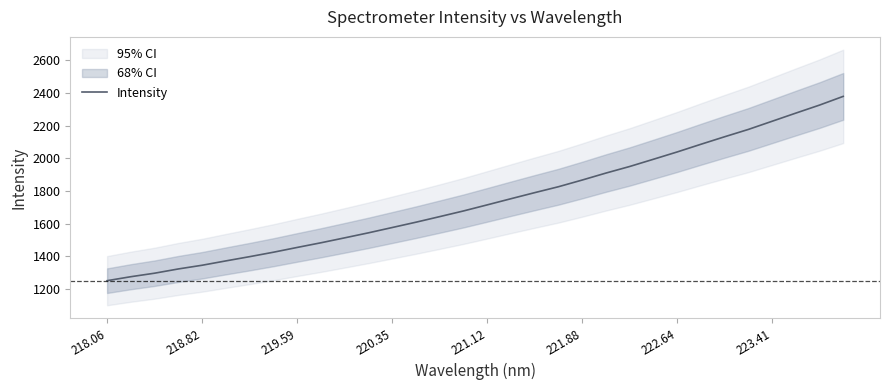

Reading left to right, transcribe all the data shown in this chart.

1252.0	1276.3	1297.8	1323.8	1346.4	1373.0	1398.9	1426.0	1455.1	1483.6	1513.8	1544.5	1576.8	1609.4	1643.5	1678.0	1715.2	1752.8	1789.9	1826.1	1866.9	1909.5	1949.7	1993.8	2038.4	2085.4	2131.3	2176.1	2225.9	2275.7	2324.8	2378.0